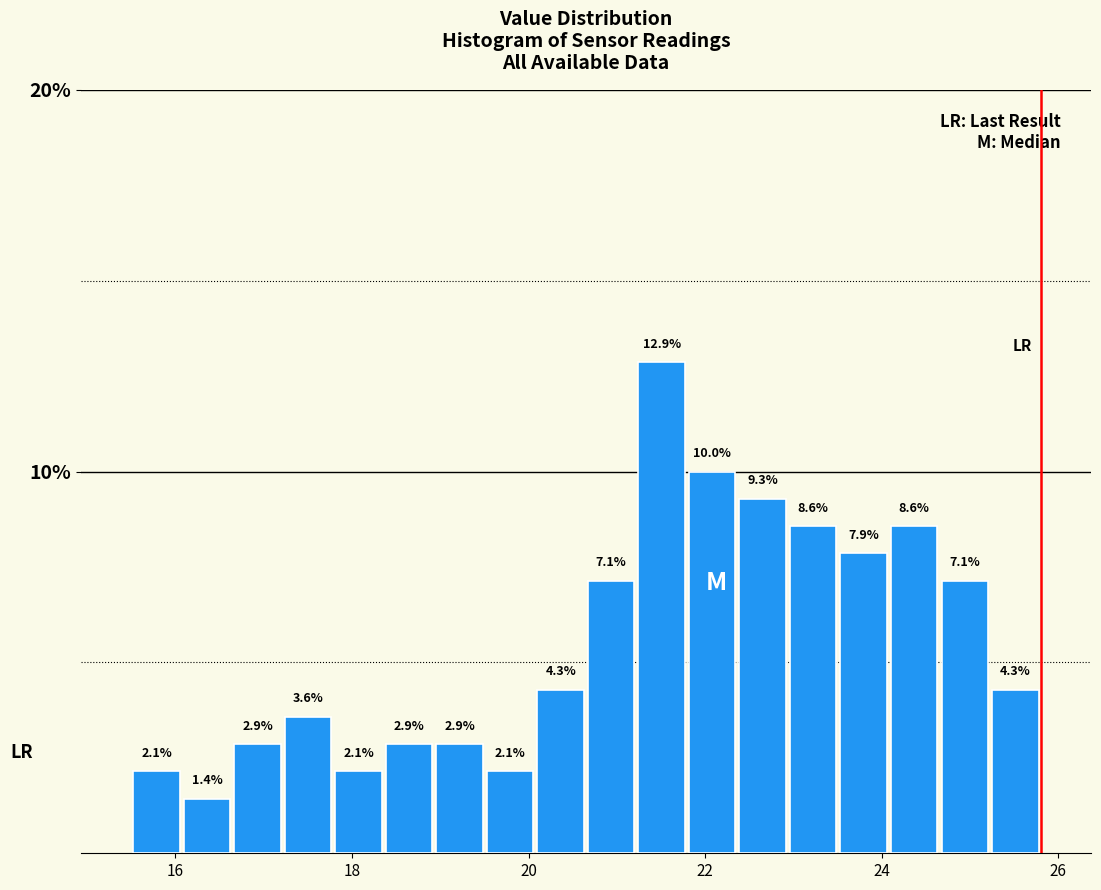

Read against the x-axis, roughly where is the centre of the tallest bar?

21.6